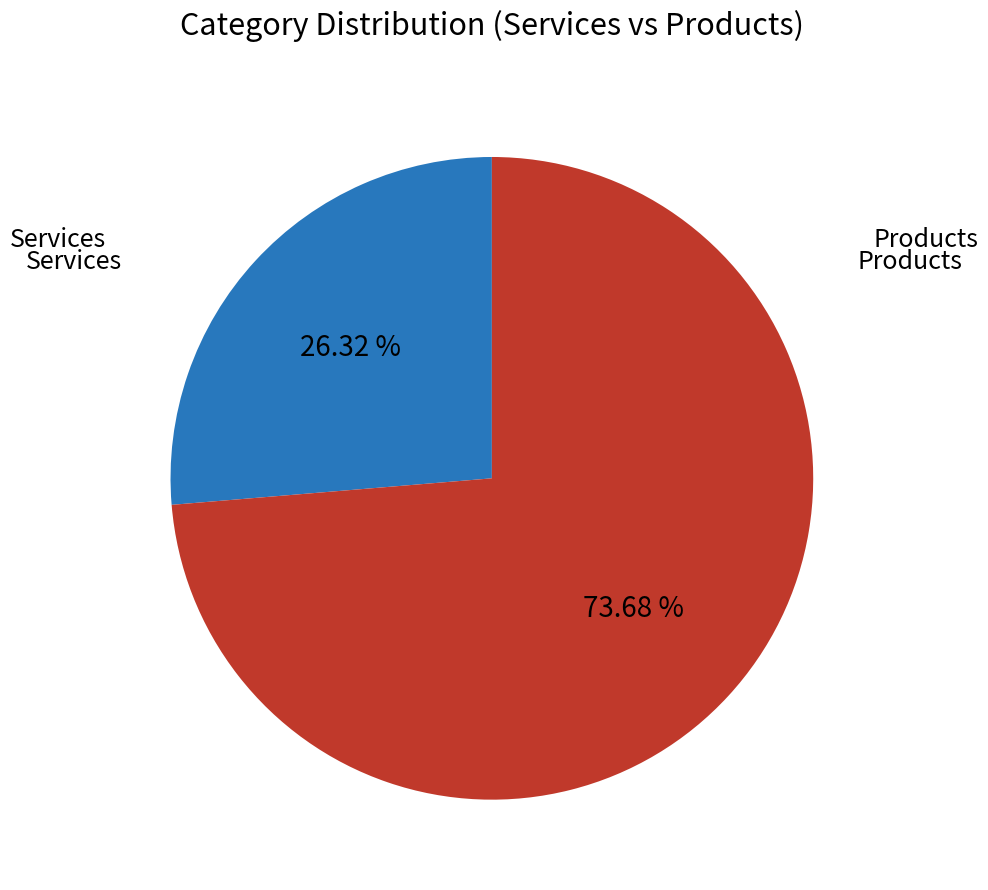

Which slice is the largest?

Products